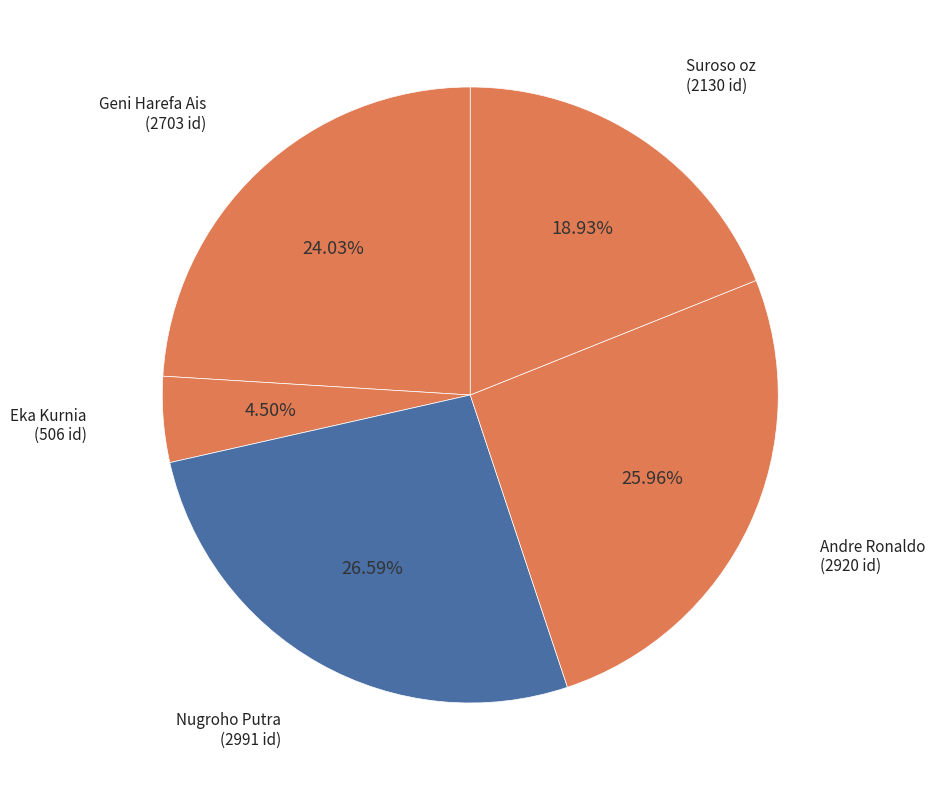

Rank the categories by value from highest to lowest.

Nugroho Putra, Andre Ronaldo, Geni Harefa Ais, Suroso oz, Eka Kurnia